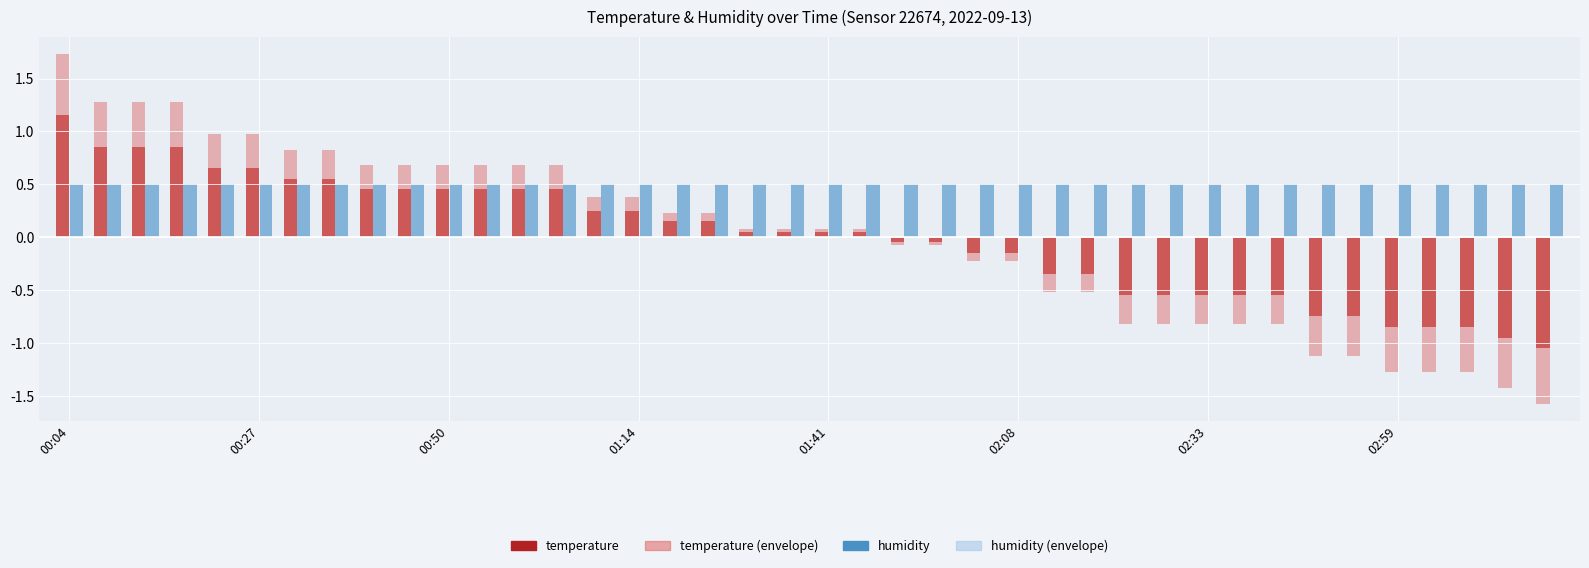

What is the average value of the humidity series?

0.5